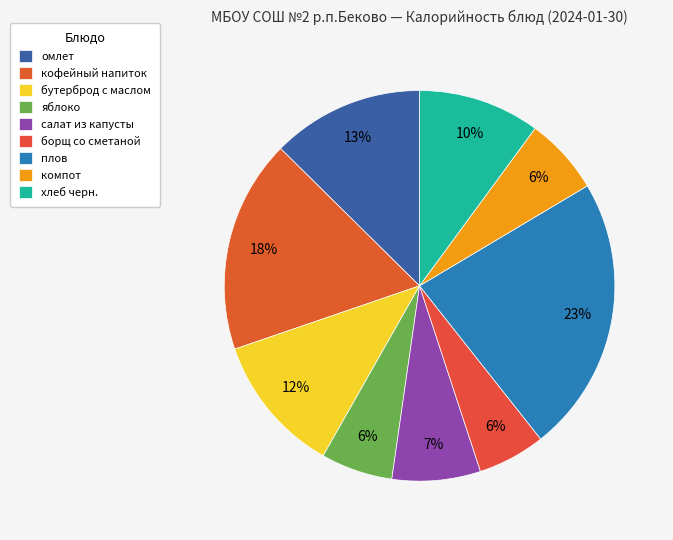

How much of the chart is everything except хлеб черн.?

89.9%